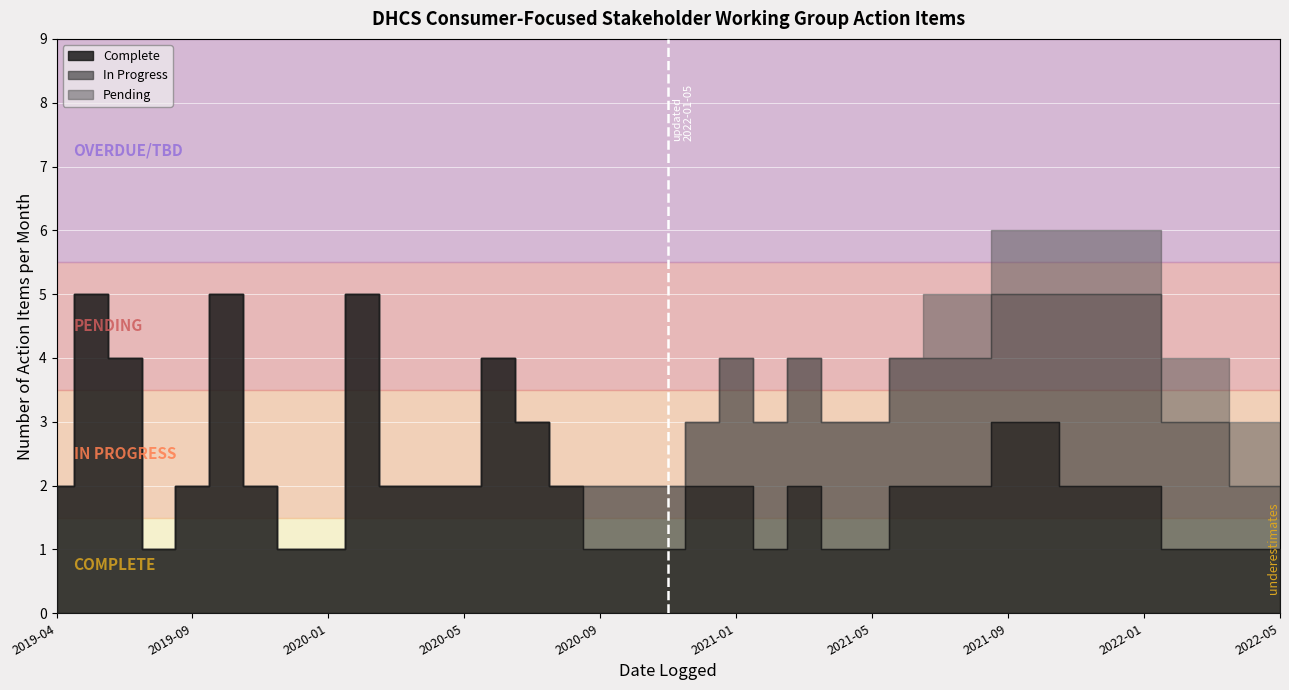

Is it true that Complete equals 2 at 2021-10?

False